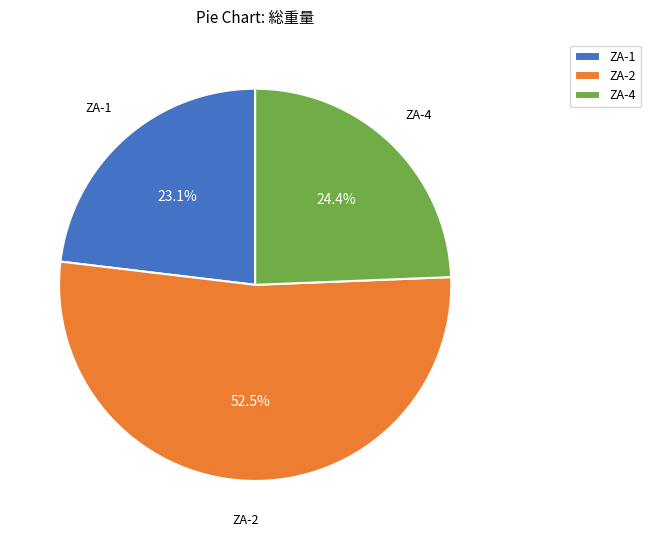

How many slices are in this pie chart?

3